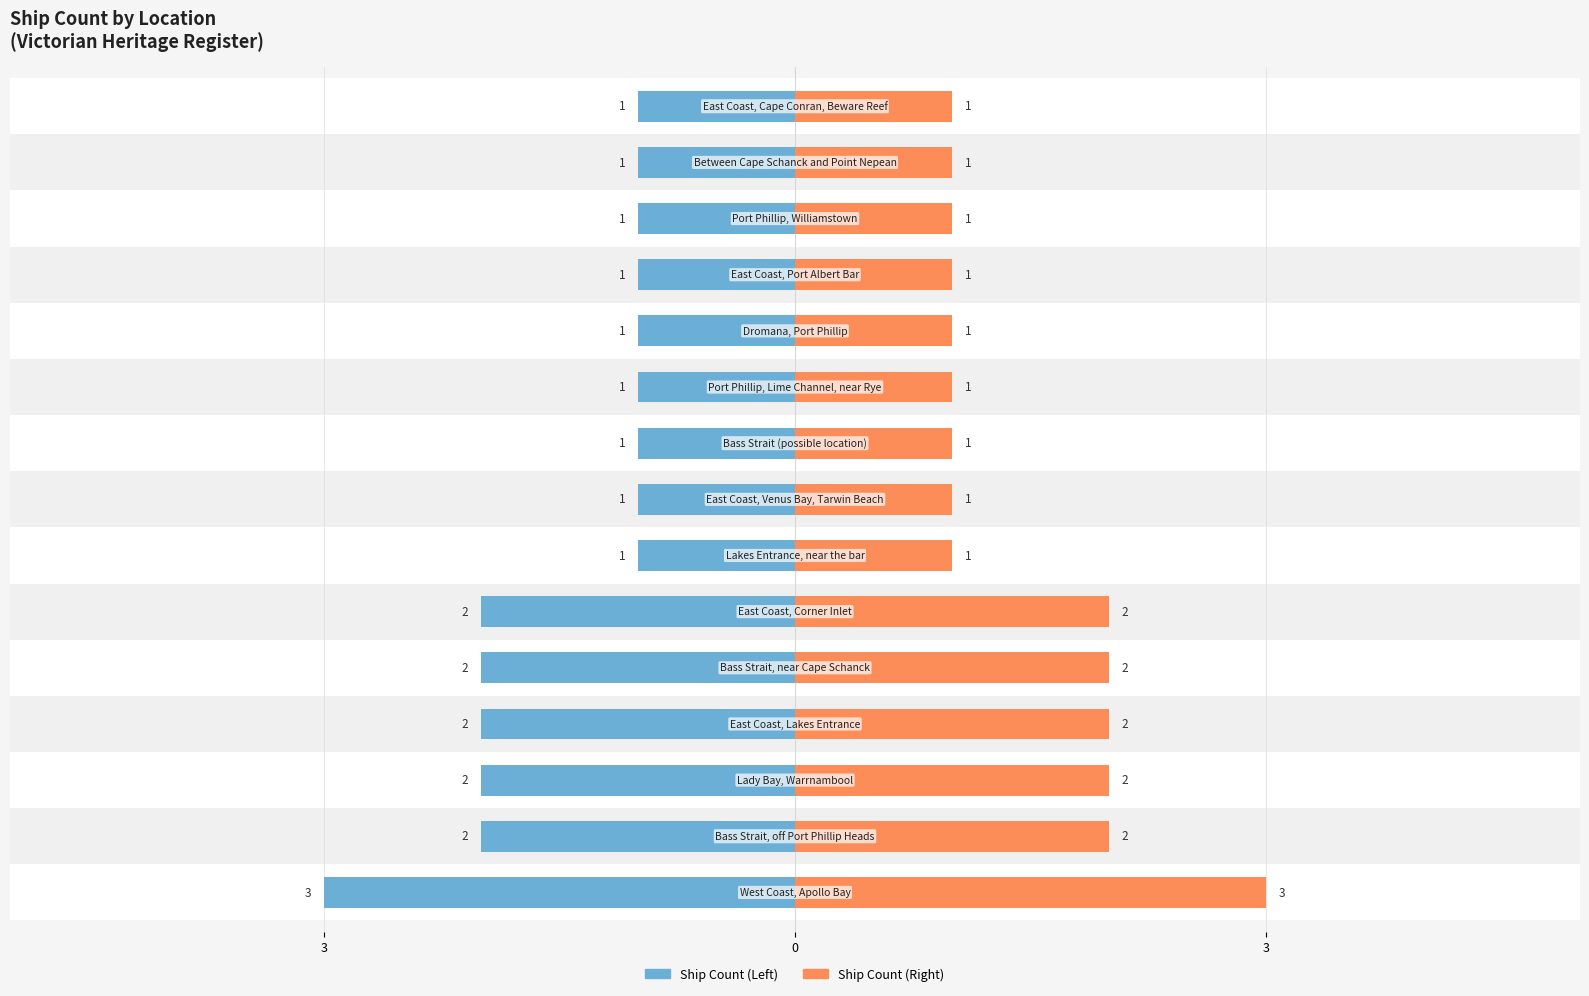

At how many categories does at least one series exceed 0?

15